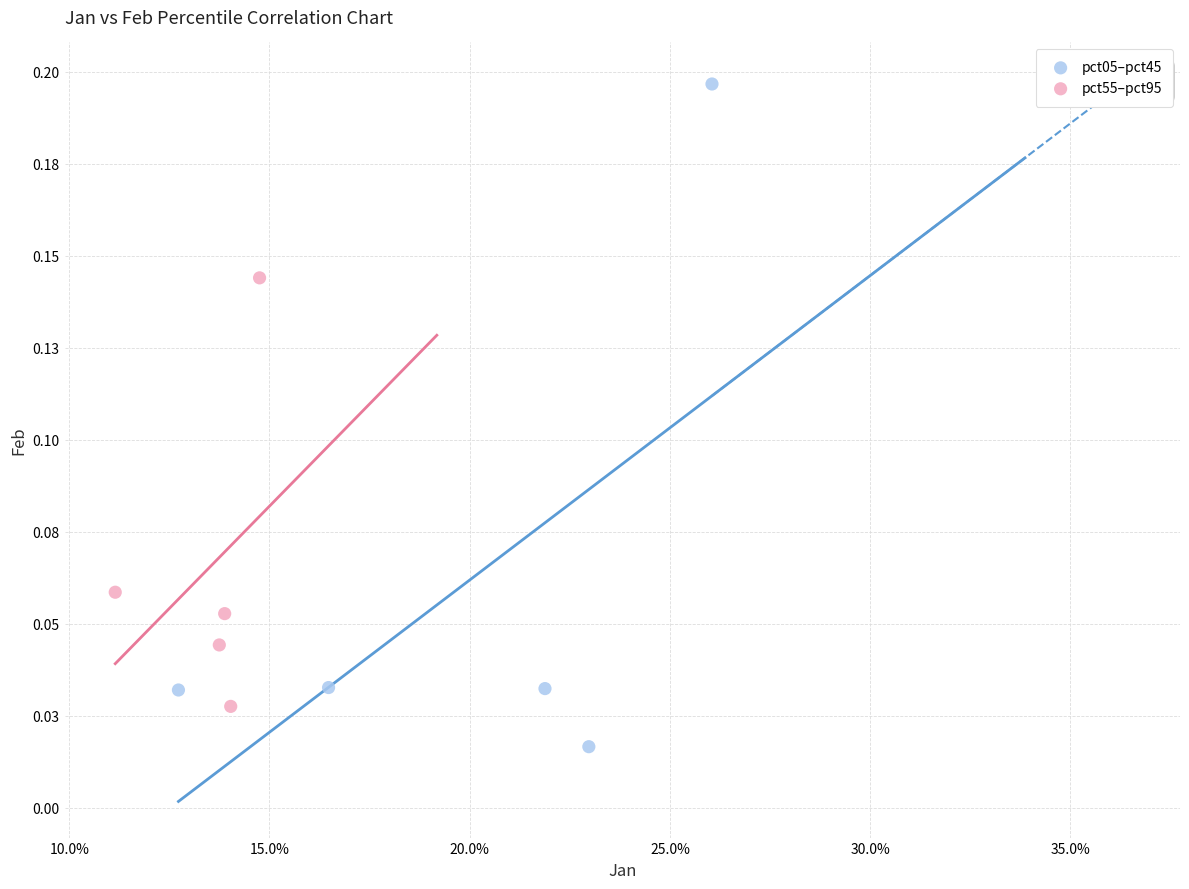

What are all the series names shown in the legend?

pct05–pct45, pct55–pct95